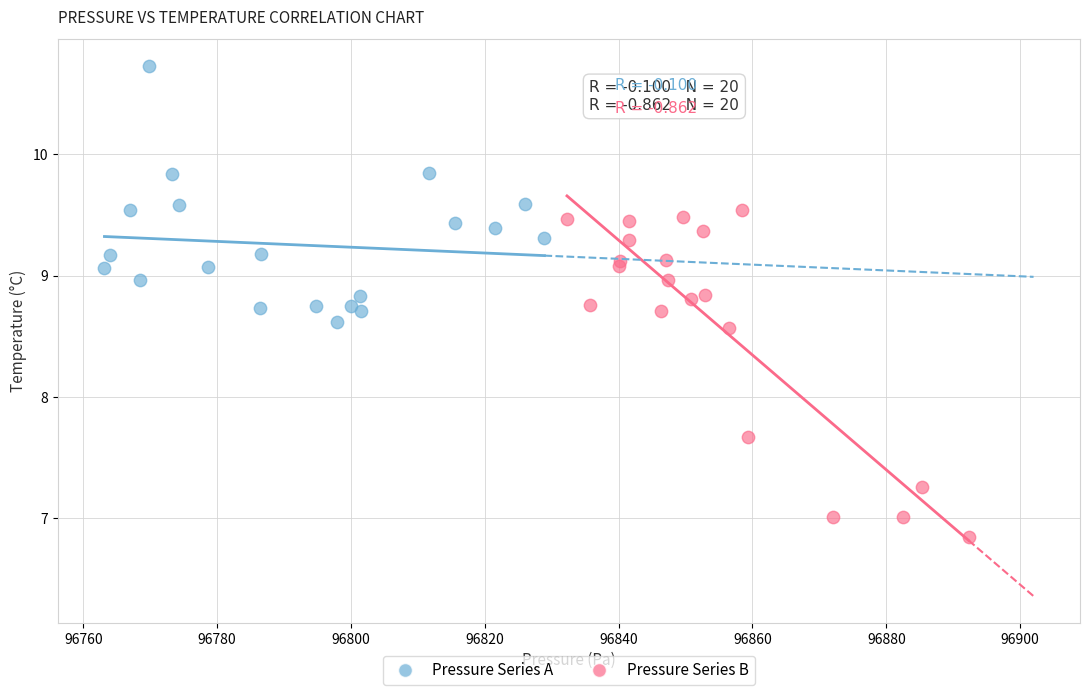

What are all the series names shown in the legend?

Pressure Series A, Pressure Series B